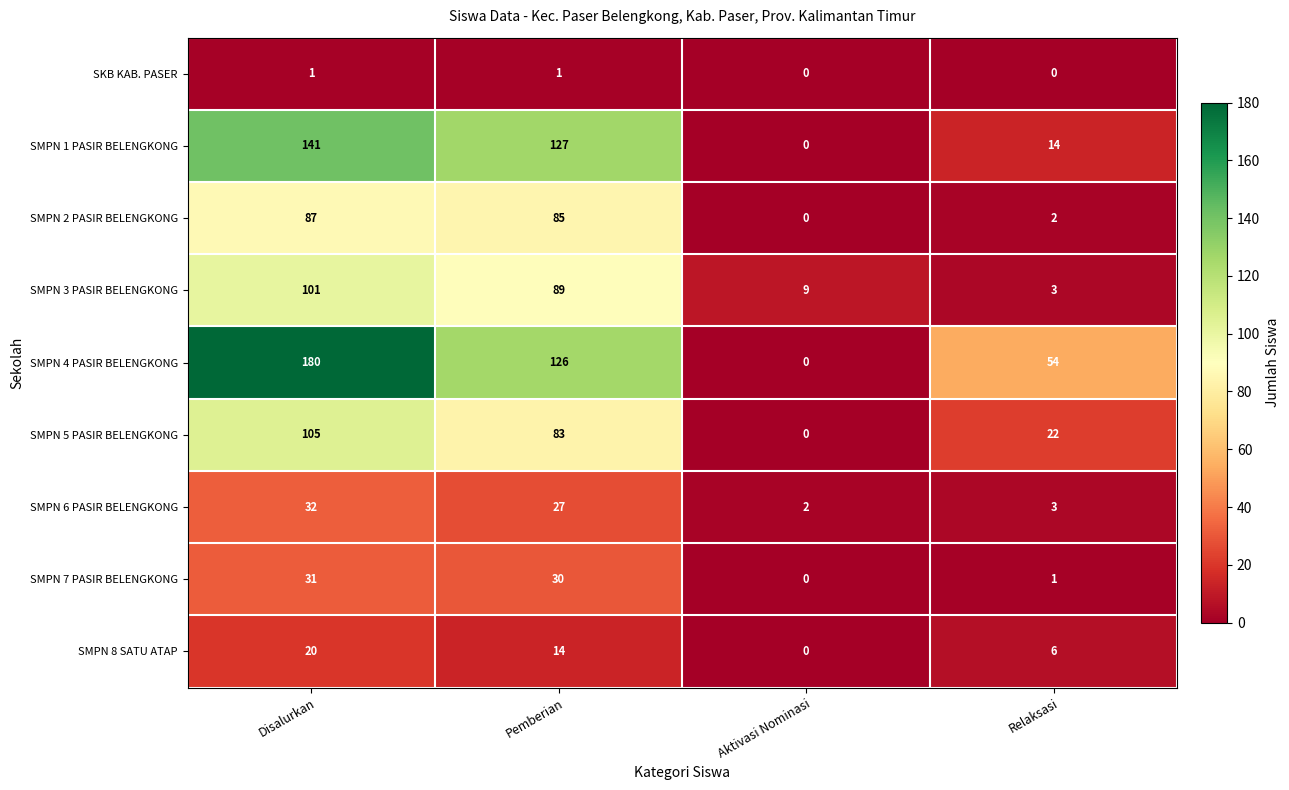

The SMPN 5 PASIR BELENGKONG series shows 7 at Relaksasi. True or false?

False